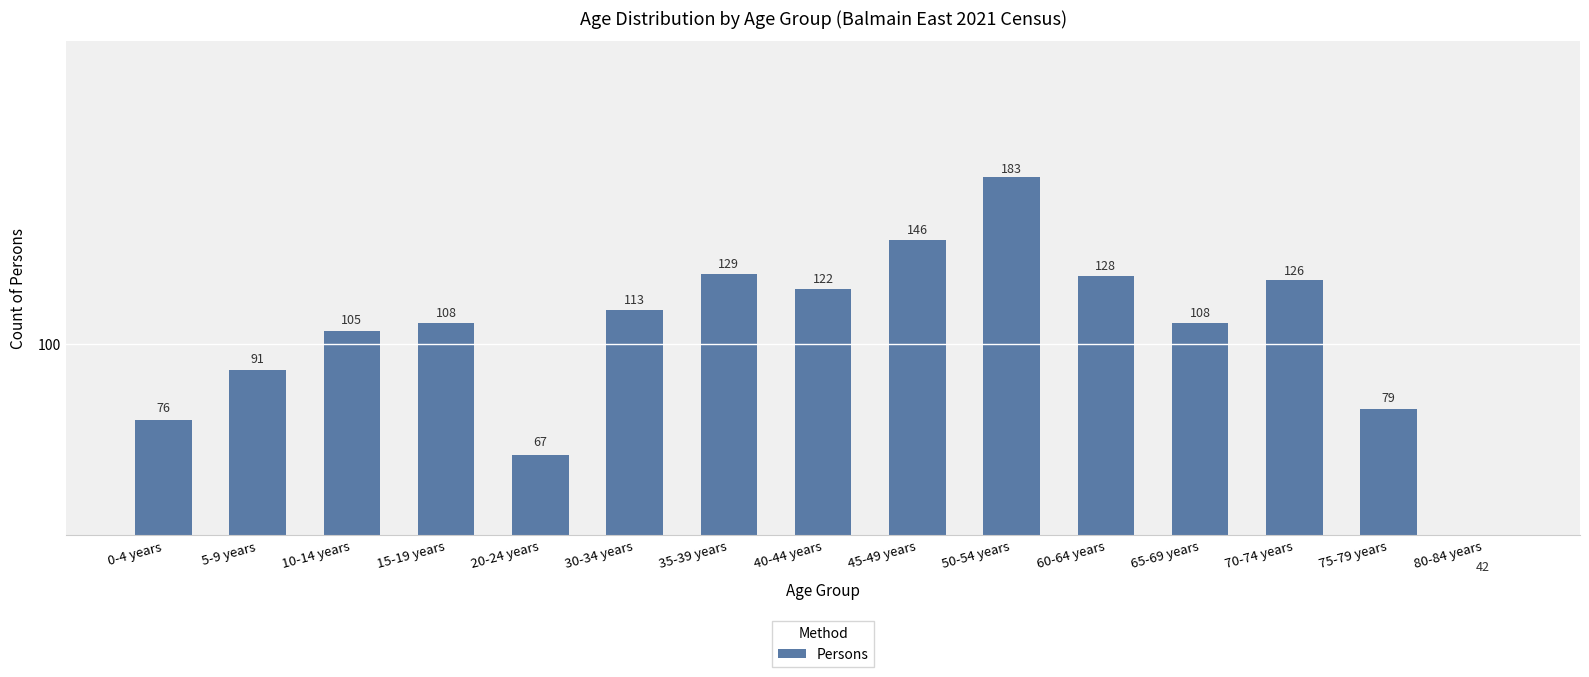

Which category has the lowest value across all series?

80-84 years